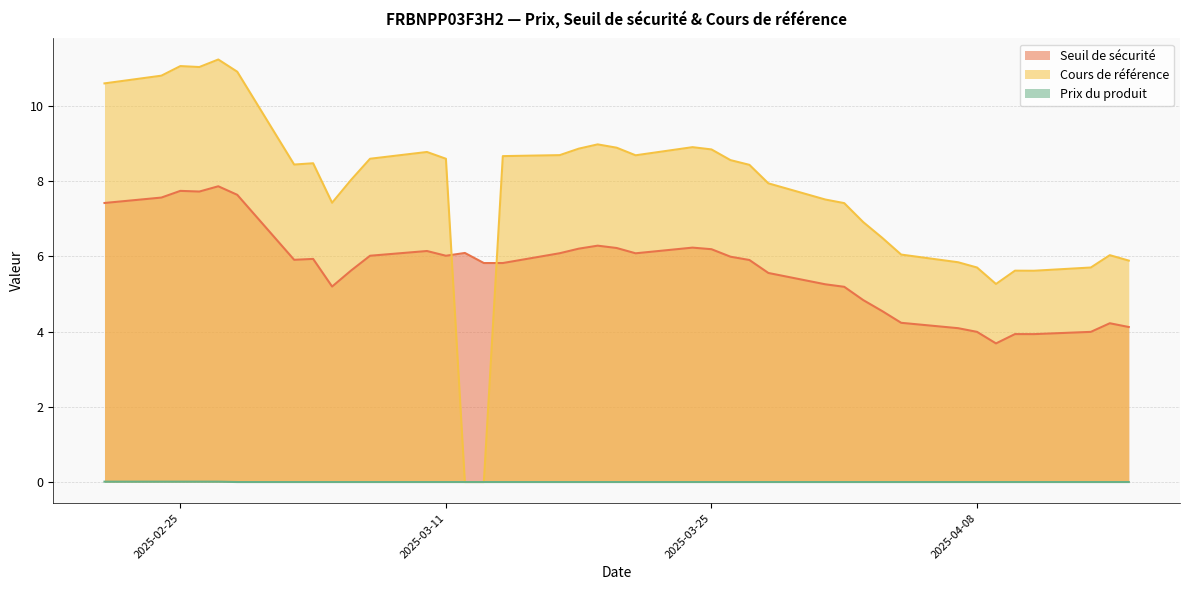

List the labels in order of Cours de référence value, largest first.

2025-02-27, 2025-02-25, 2025-02-26, 2025-02-28, 2025-02-24, 2025-02-21, 2025-03-19, 2025-03-24, 2025-03-20, 2025-03-18, 2025-03-25, 2025-03-10, 2025-03-17, 2025-03-21, 2025-03-14, 2025-03-11, 2025-03-07, 2025-03-26, 2025-03-04, 2025-03-03, 2025-03-27, 2025-03-06, 2025-03-28, 2025-03-31, 2025-03-05, 2025-04-01, 2025-04-02, 2025-04-03, 2025-04-04, 2025-04-15, 2025-04-16, 2025-04-07, 2025-04-14, 2025-04-08, 2025-04-10, 2025-04-11, 2025-04-09, 2025-03-13, 2025-03-12